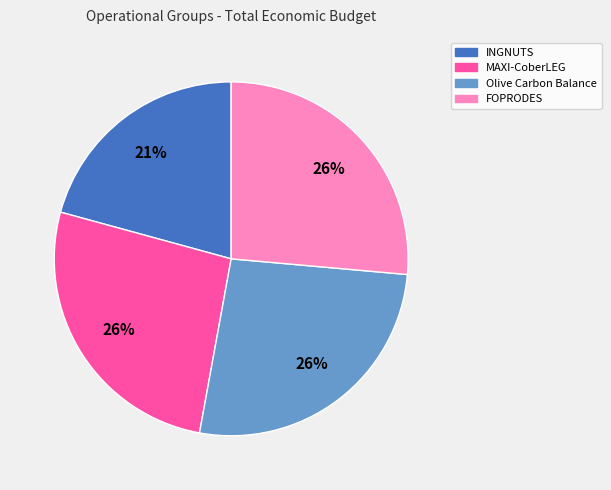

Which category has the smallest portion of the pie?

INGNUTS